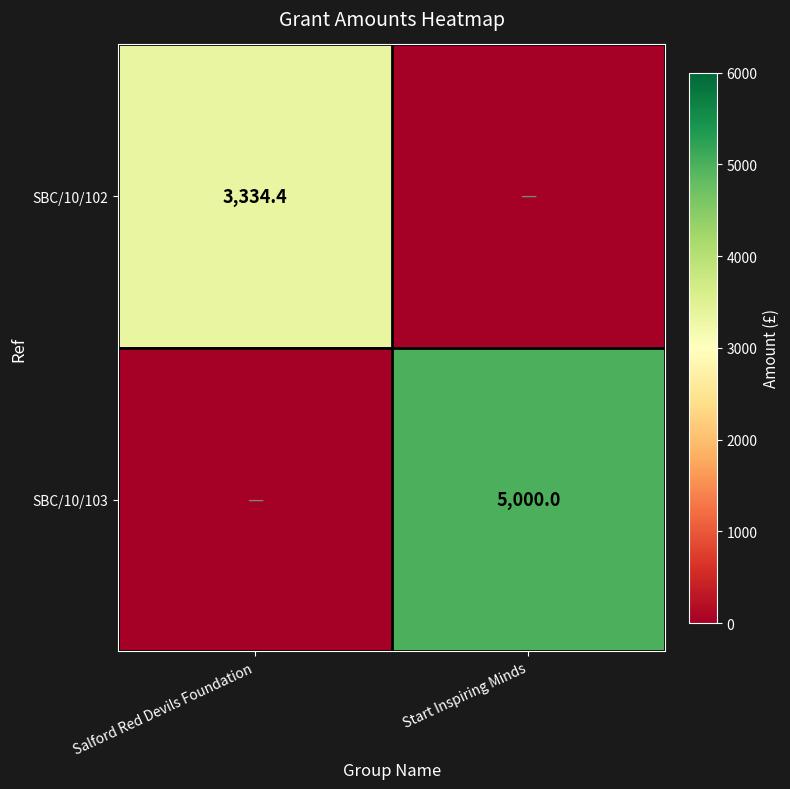

True or false: SBC/10/103 has a value of 5000.0 at Start Inspiring Minds.

True